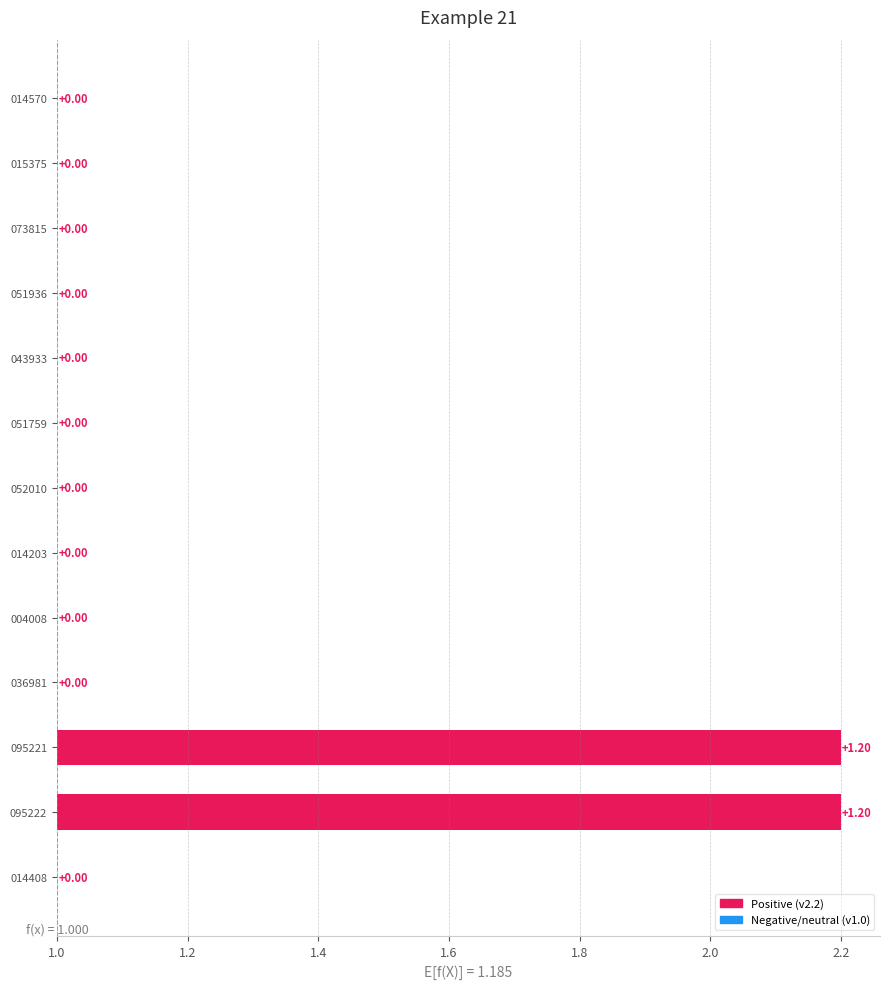

Reading left to right, list all the values displayed in this chart.

0.0	0.0	0.0	0.0	0.0	0.0	0.0	0.0	0.0	0.0	1.2	1.2	0.0